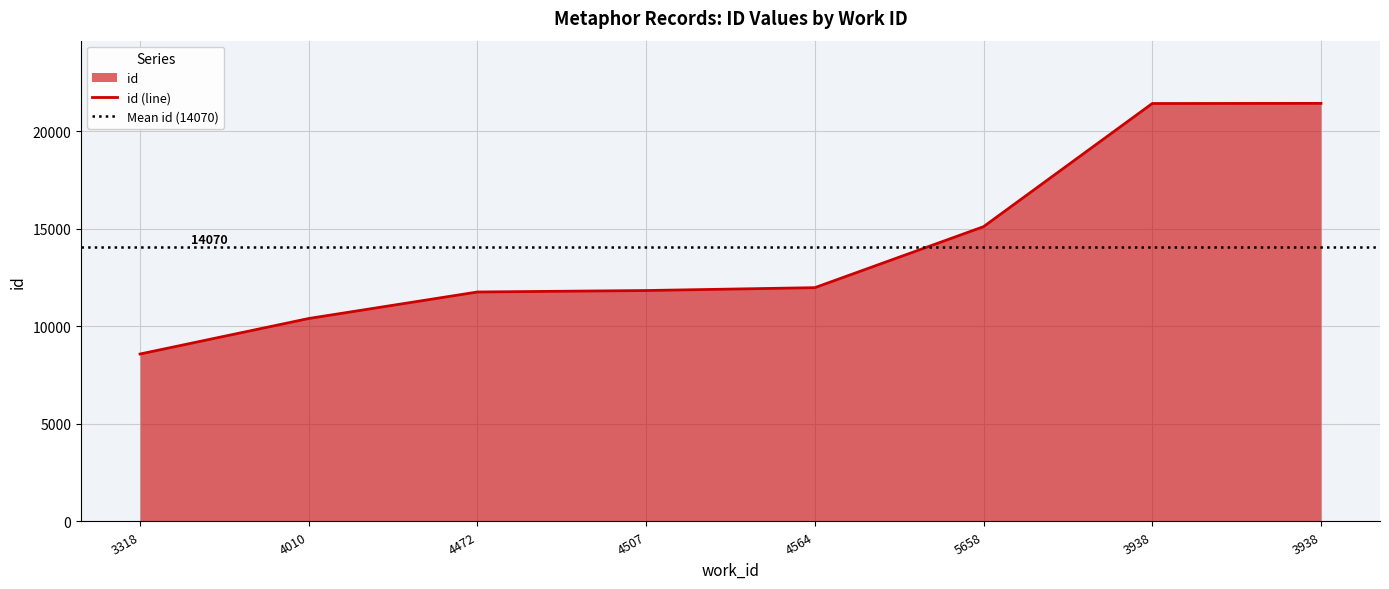

Where does the data first go above 11987?

5658